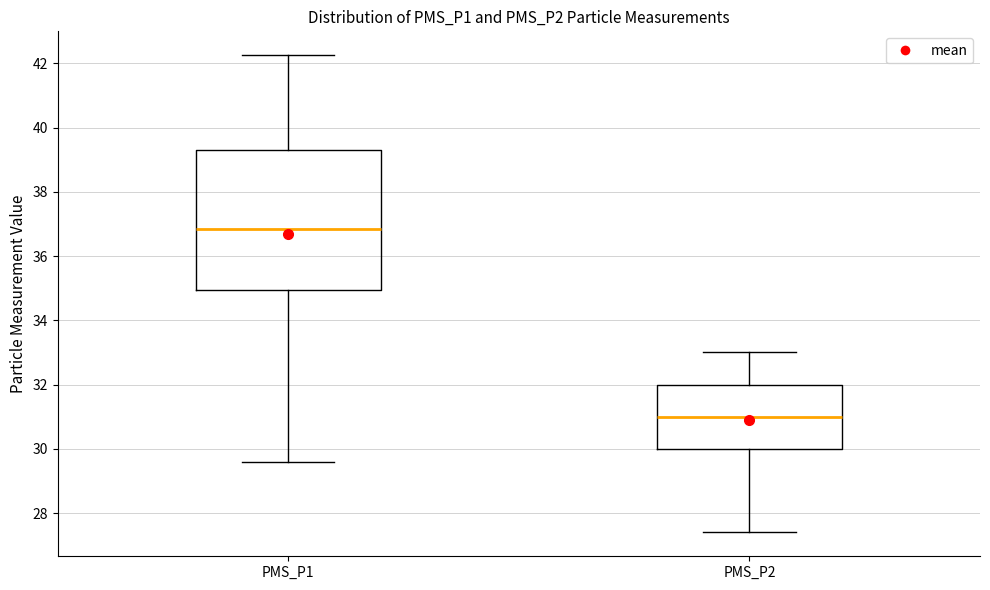

Which box's median line is the lowest?

PMS_P2